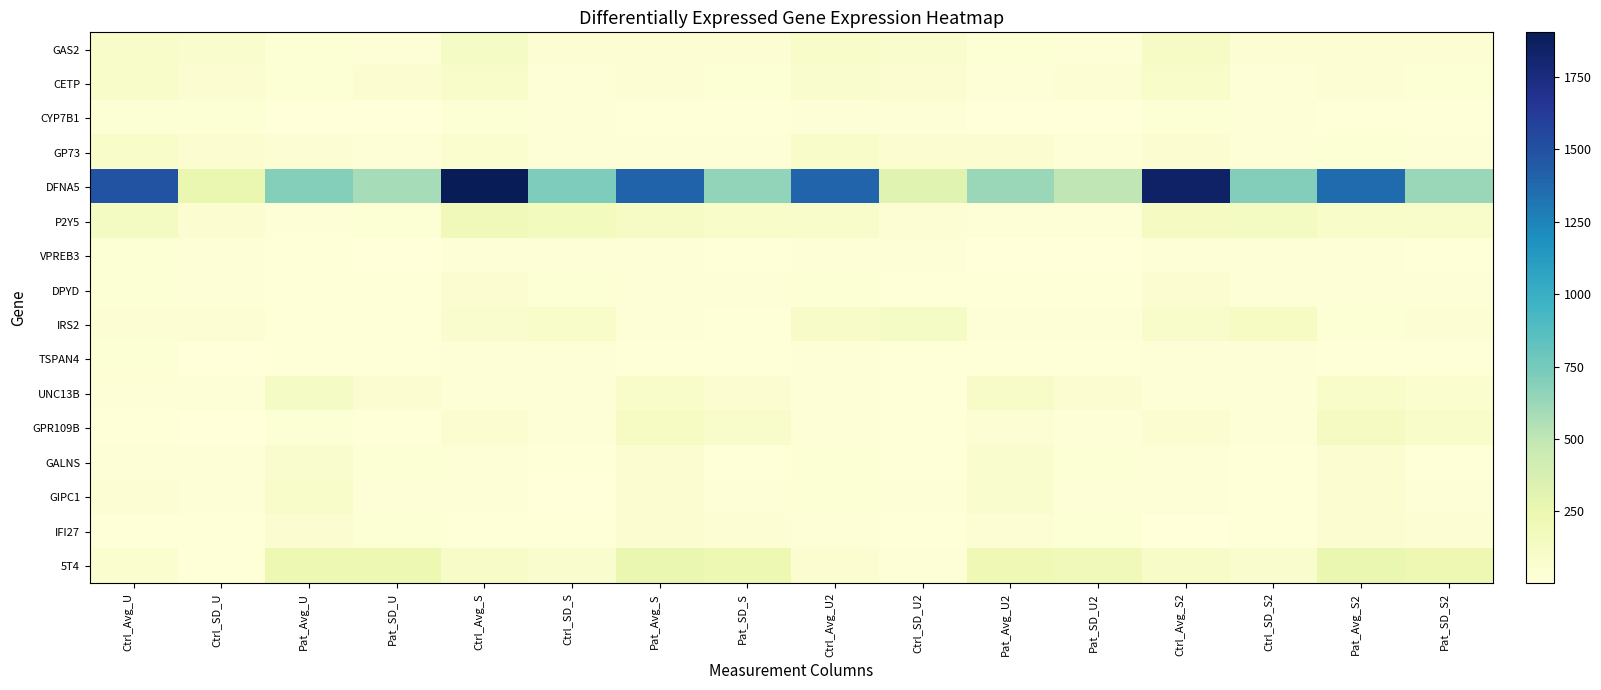

What is the difference between the highest and lowest values at Pat_SD_S2?

616.6